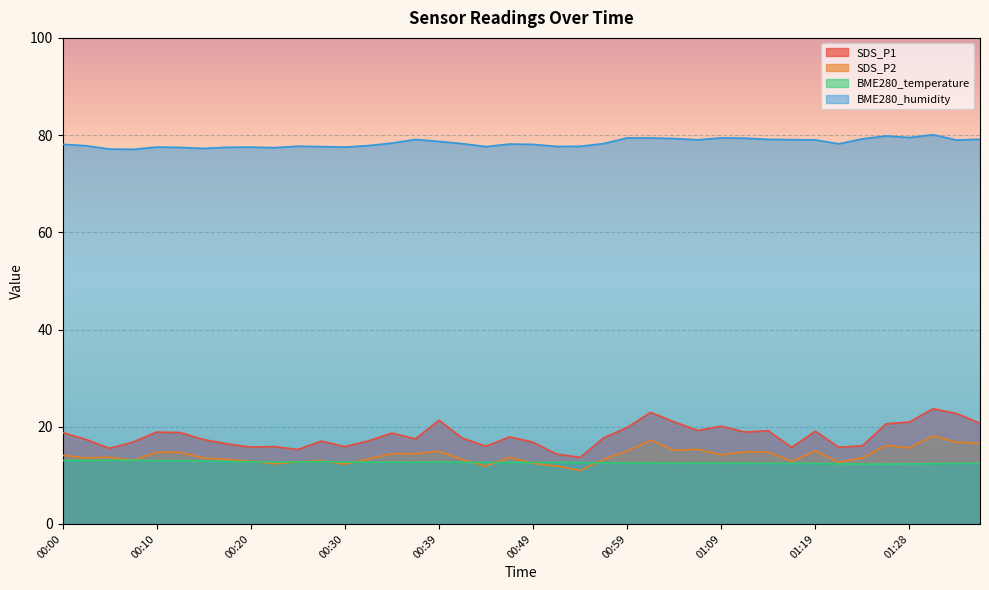

What is the sum of all BME280_humidity values?

3135.6